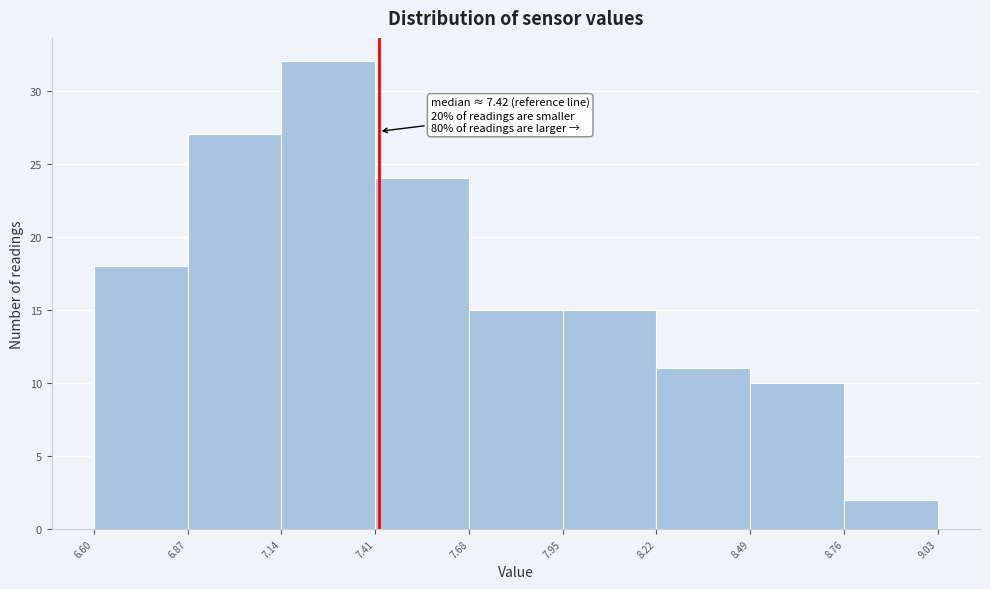

Which range on the x-axis has the tallest bar?

7.14 to 7.41